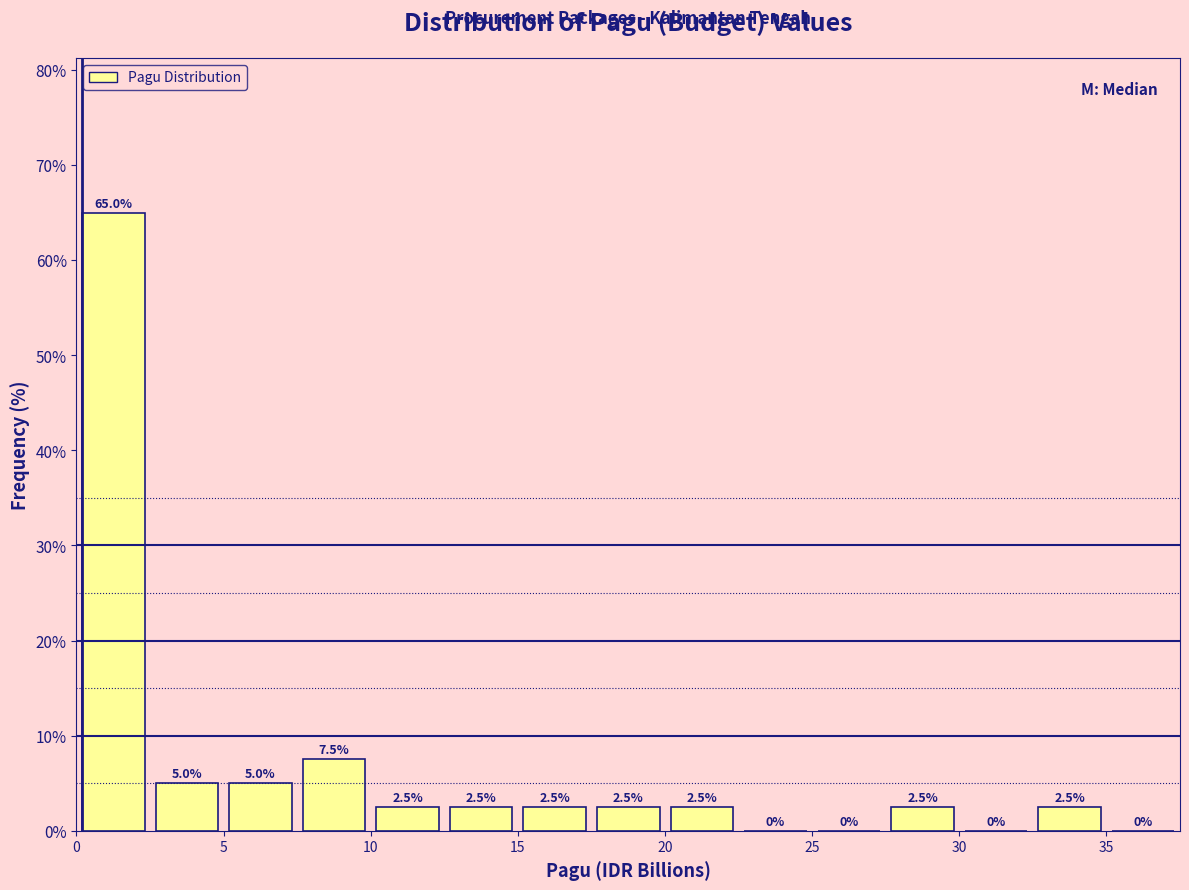

Reading left to right, list every bar in this chart as the range it spans on the x-axis followed by its height.

0.0 to 2.5: 65.0
2.5 to 5.0: 5.0
5.0 to 7.5: 5.0
7.5 to 10.0: 7.5
10.0 to 12.5: 2.5
12.5 to 15.0: 2.5
15.0 to 17.5: 2.5
17.5 to 20.0: 2.5
20.0 to 22.5: 2.5
22.5 to 25.0: 0.0
25.0 to 27.5: 0.0
27.5 to 30.0: 2.5
30.0 to 32.5: 0.0
32.5 to 35.0: 2.5
35.0 to 37.5: 0.0